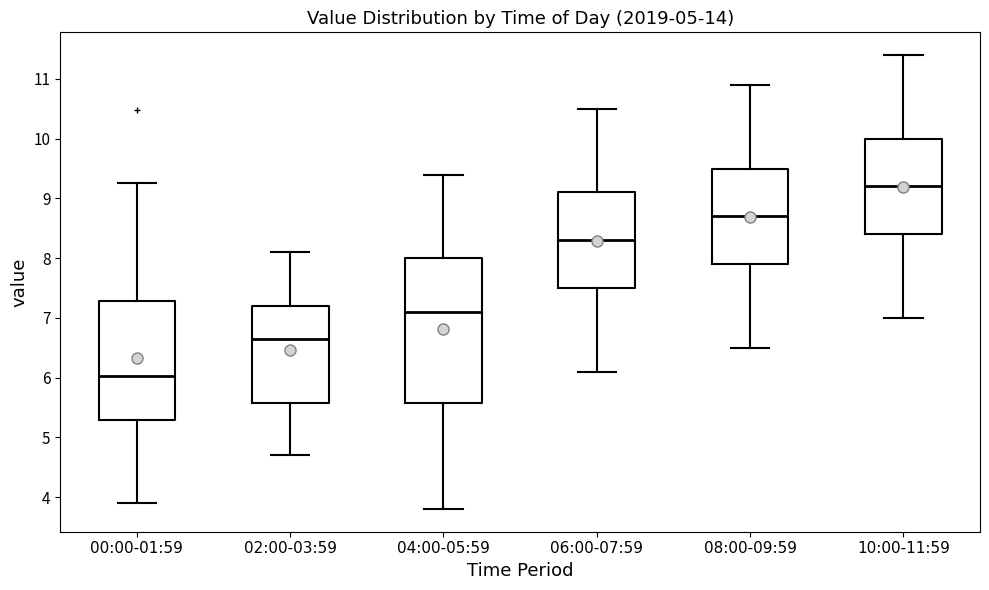

Where does the lower whisker of the box for 10:00-11:59 end on the y-axis? The values are not printed on the chart, so give them approximately, as read against the axis.

7.0